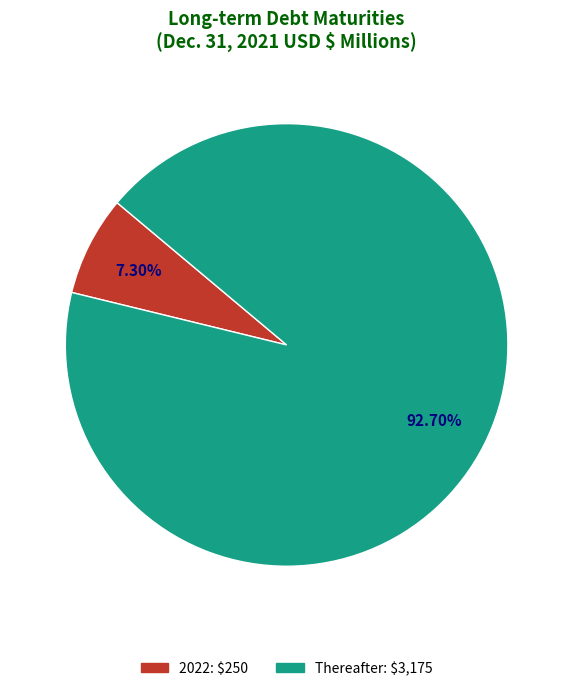

Does any single category account for the majority?

Yes